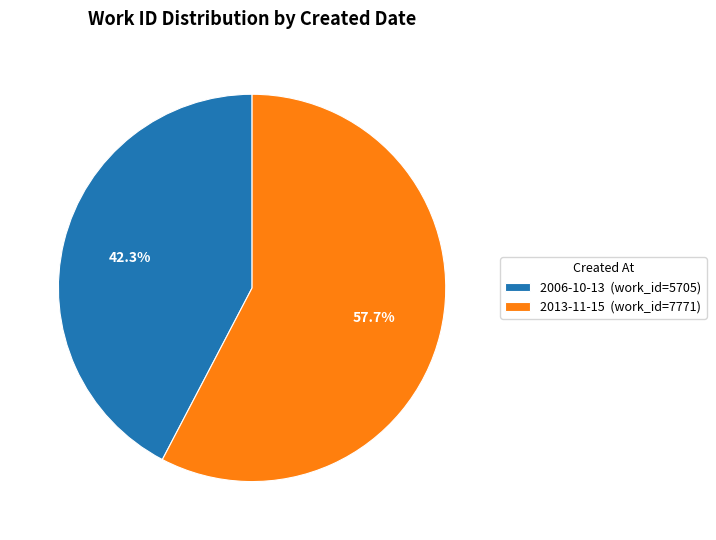

How much of the chart is everything except 2013-11-15?

42.3%